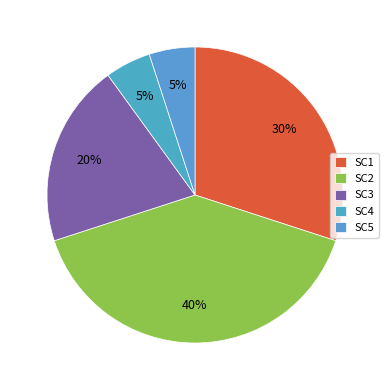

How many segments does this pie chart have?

5